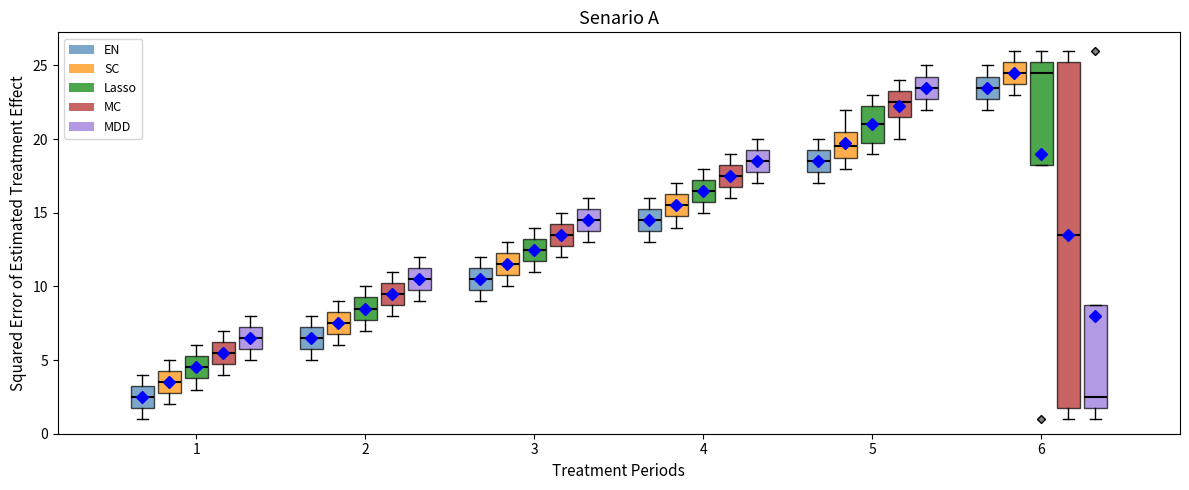

Which box is the tallest, from its lower edge to its upper edge?

6 (MC)